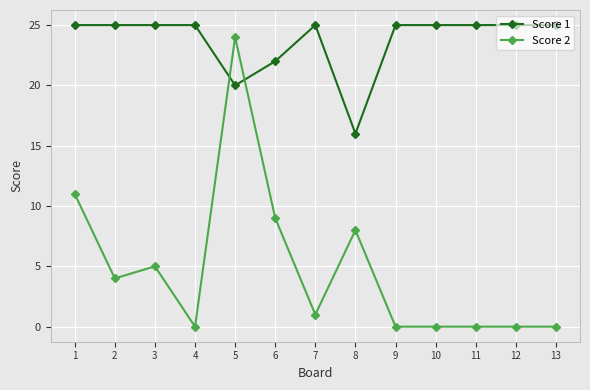

Reading left to right, extract all data points from this chart.

Score 1: 25	25	25	25	20	22	25	16	25	25	25	25	25
Score 2: 11	4	5	0	24	9	1	8	0	0	0	0	0